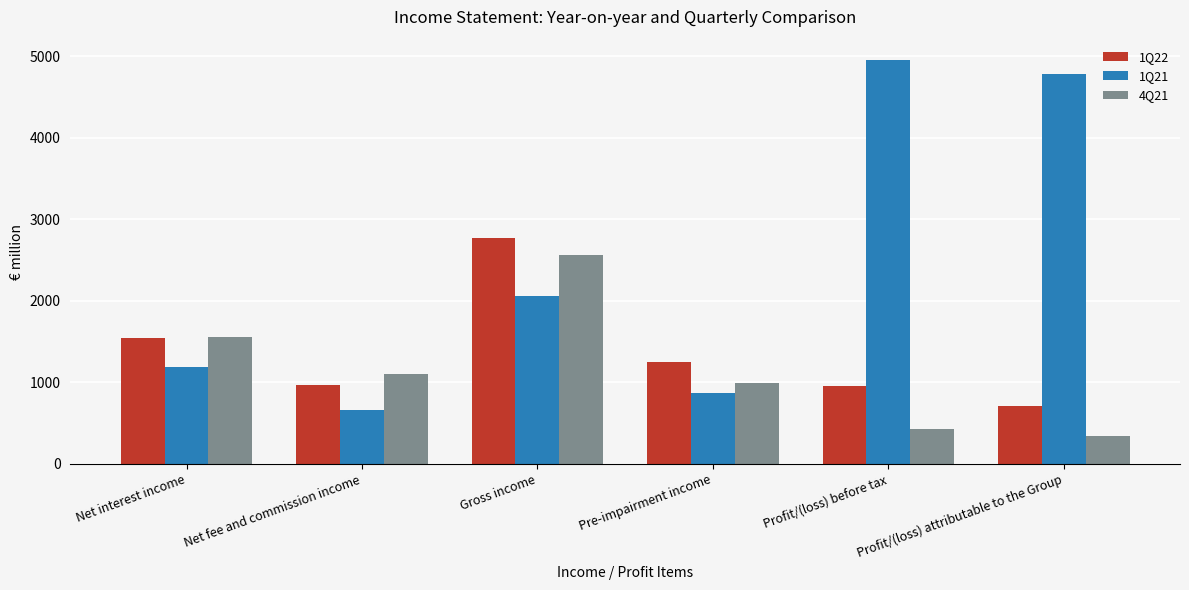

At which category is the sum across all series the highest?

Gross income